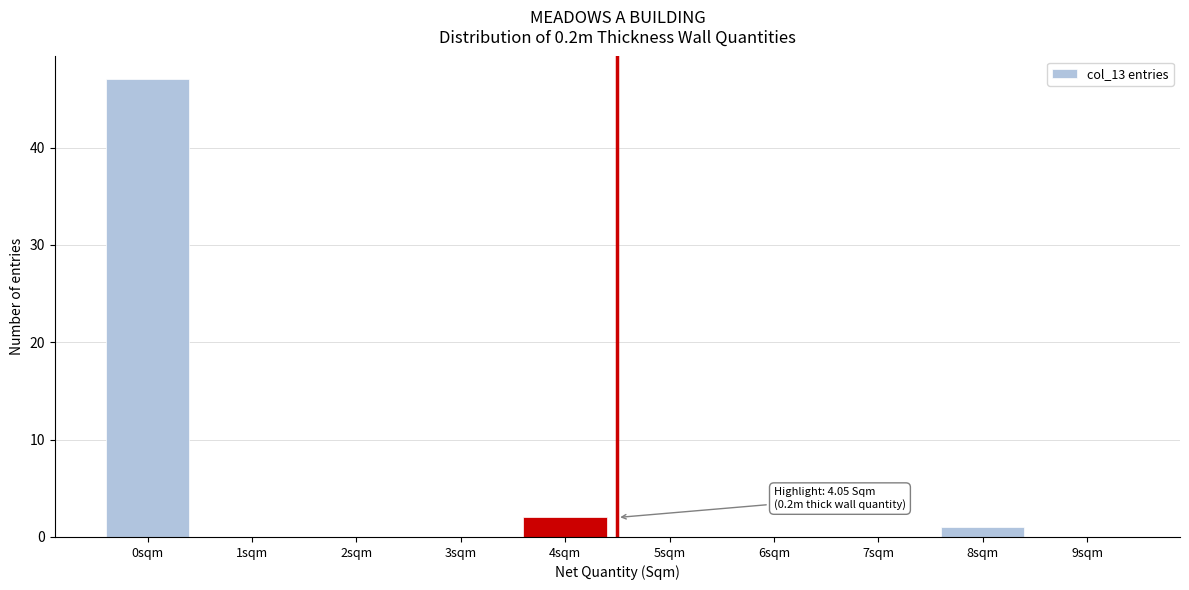

Reading left to right, what are all the values shown in this chart?

0sqm=47	1sqm=0	2sqm=0	3sqm=0	4sqm=2	5sqm=0	6sqm=0	7sqm=0	8sqm=1	9sqm=0